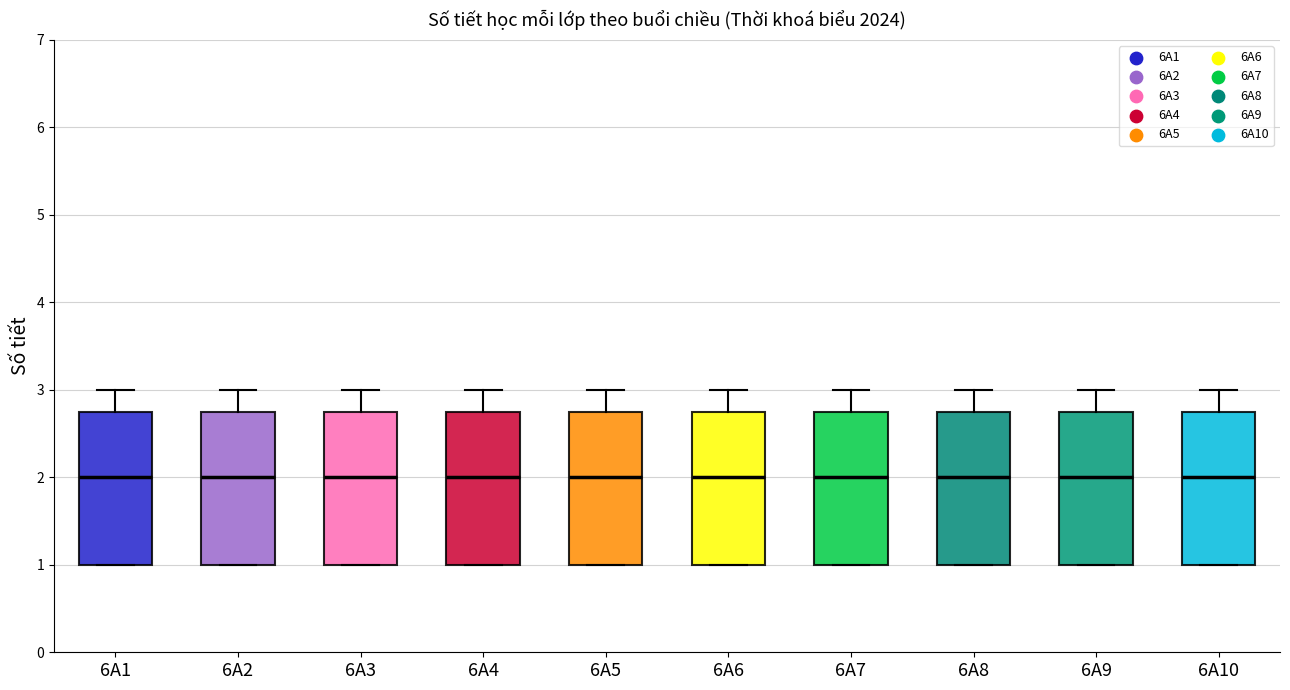

Where is the upper edge of the box for 6A4 on the y-axis? The values are not printed on the chart, so give them approximately, as read against the axis.

2.8